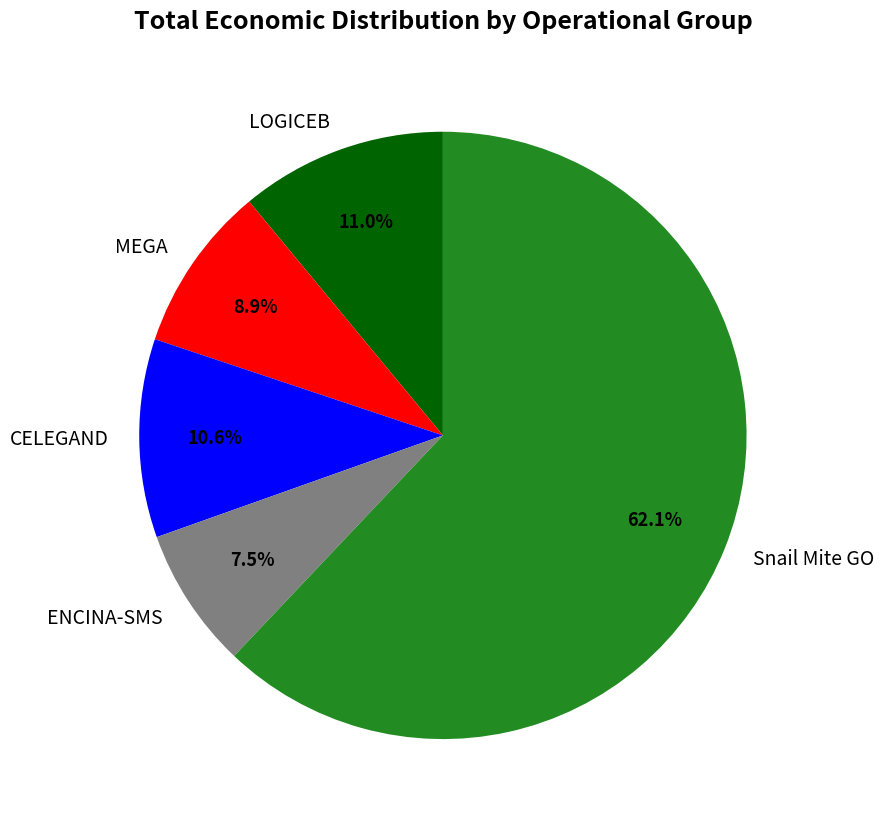

Approximately how many times larger is the value at Snail Mite GO compared to MEGA?

7.0